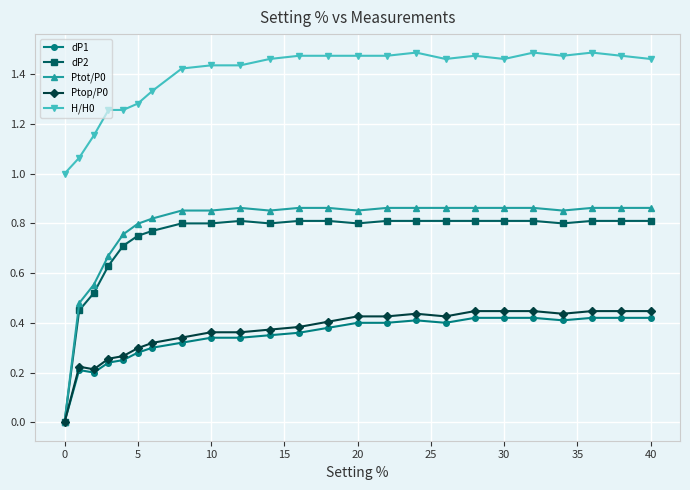

What is the minimum value for H/H0?

1.0